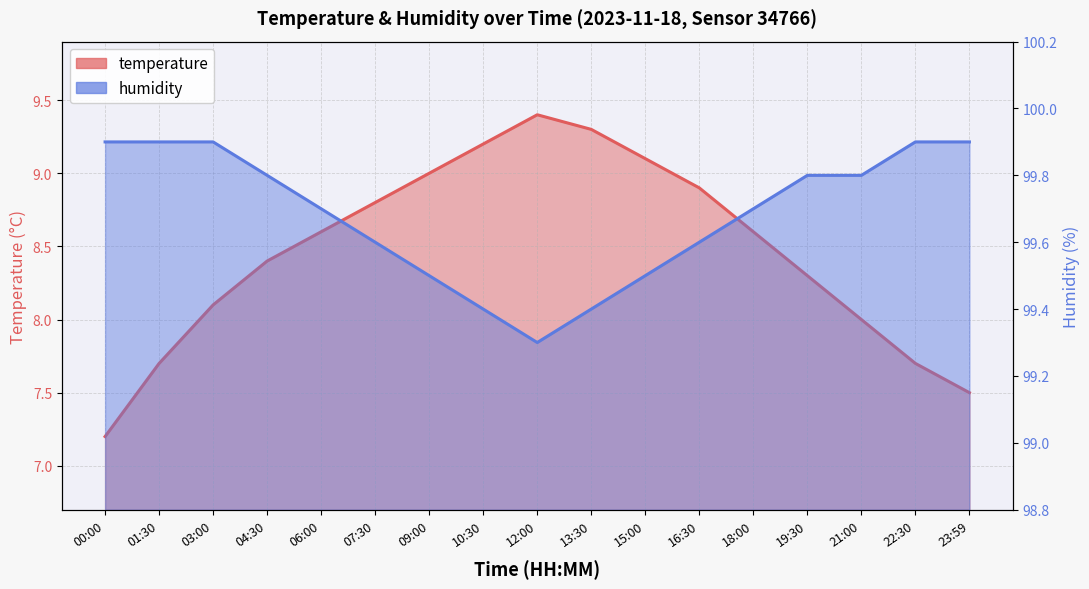

What is the difference between the second highest and minimum values in the humidity series?

0.6